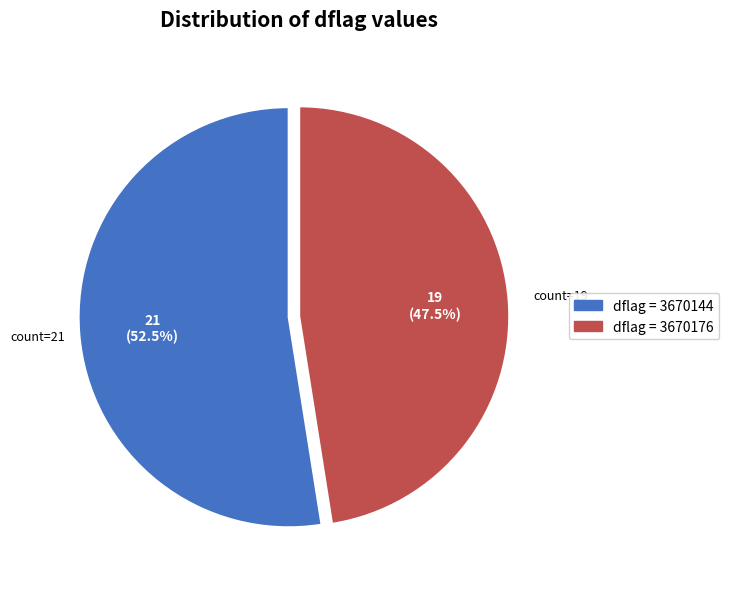

Does any single category account for the majority?

Yes